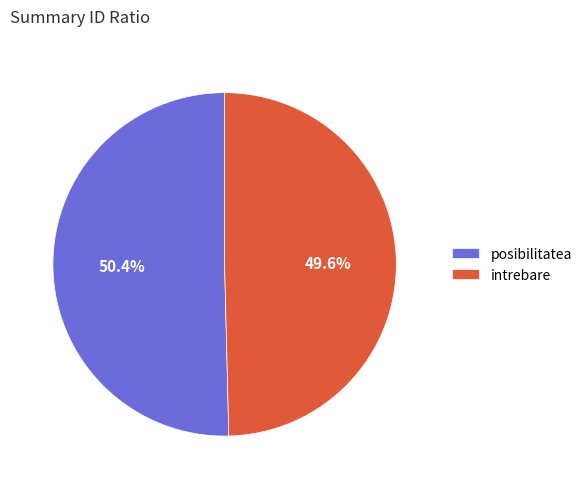

Between posibilitatea and intrebare, which is larger?

posibilitatea